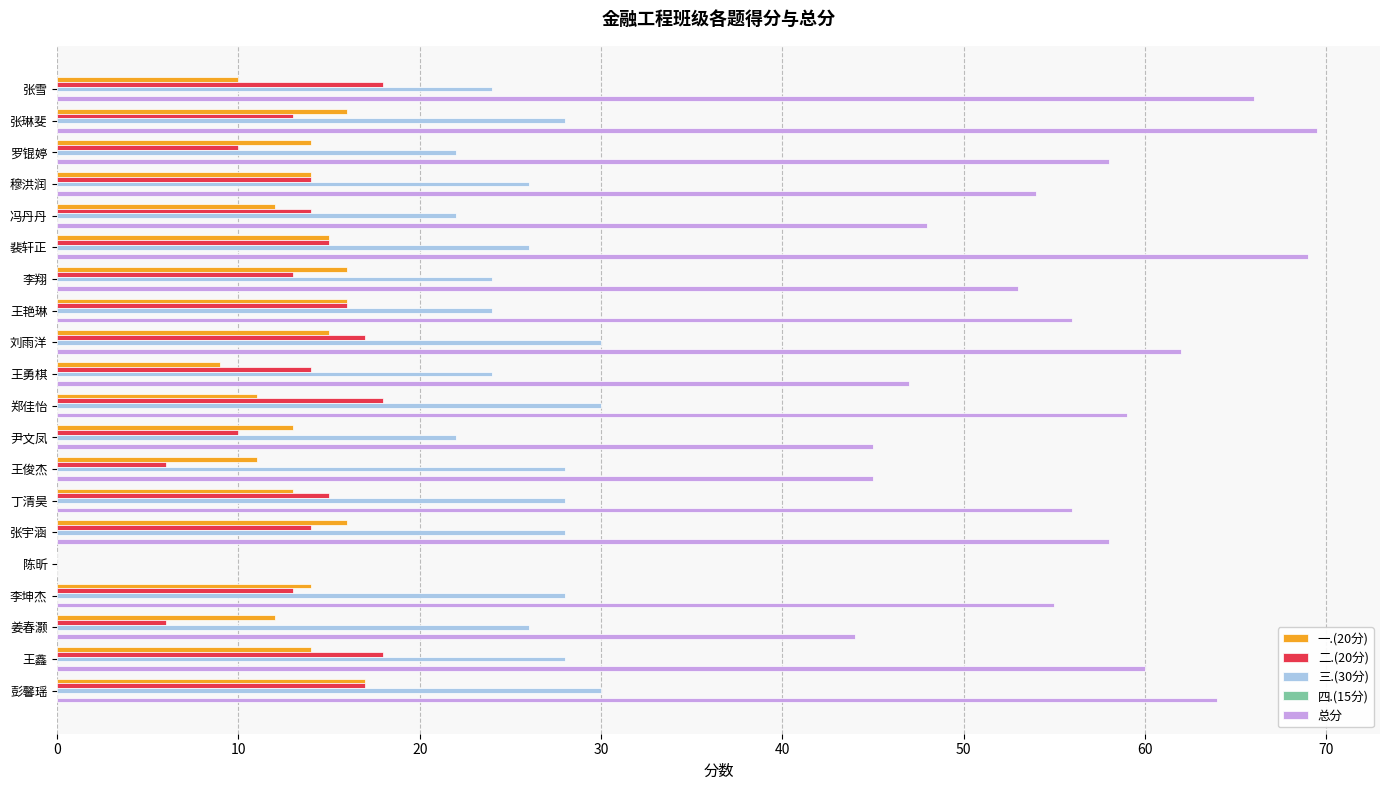

Which series has the largest range (max minus min)?

总分